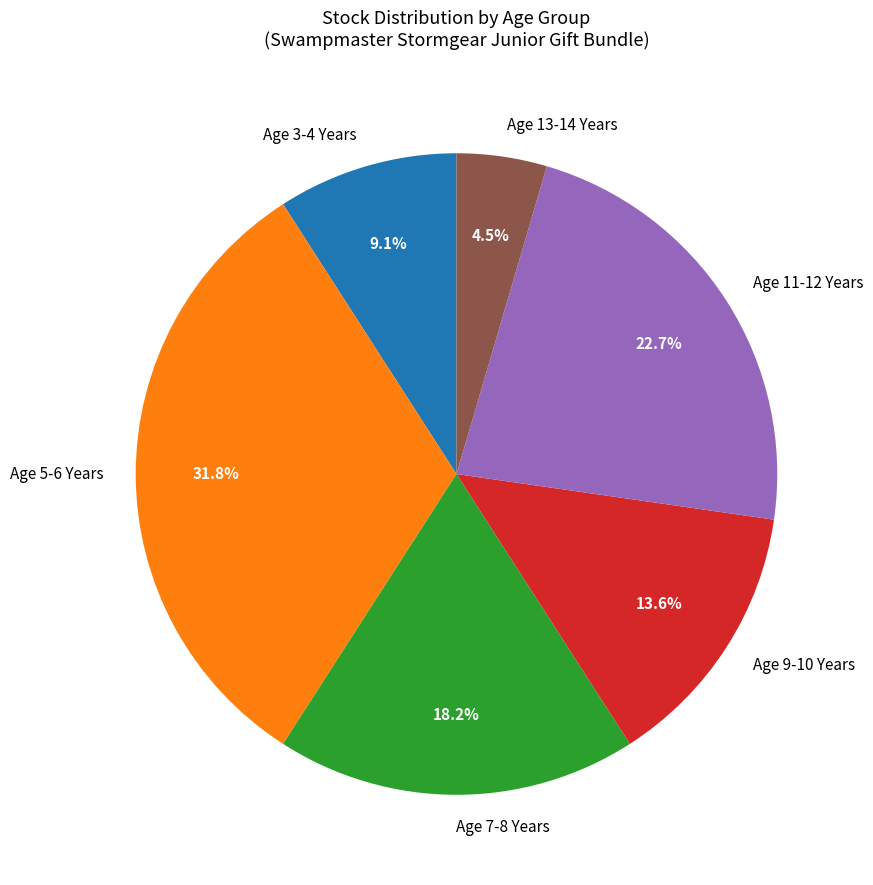

How many slices are in this pie chart?

6